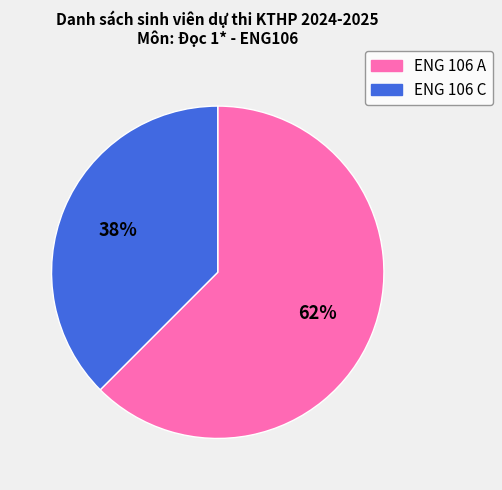

Is the sum of ENG 106 C and ENG 106 A greater than half?

Yes